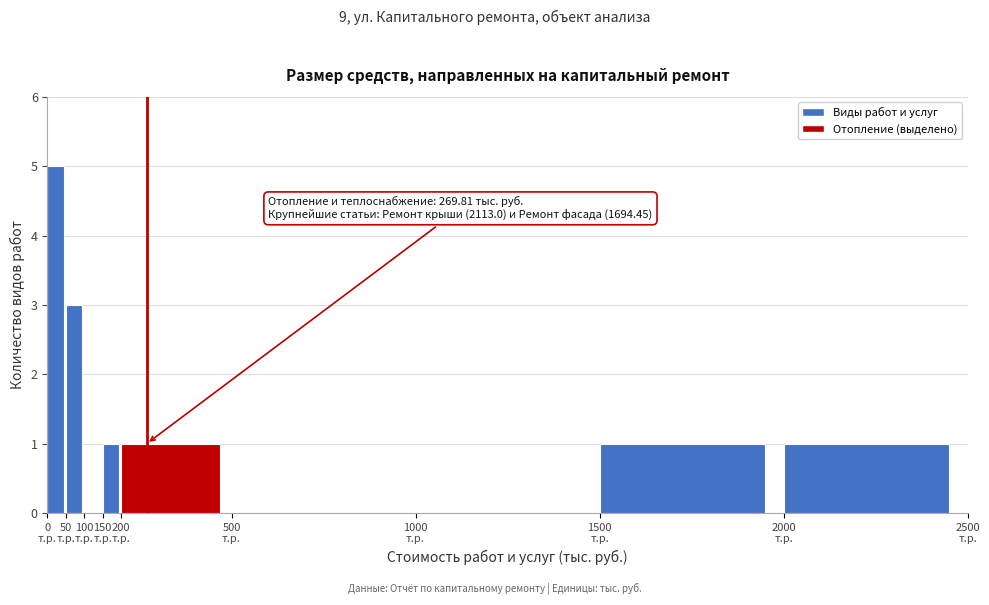

Over which range of the x-axis is the bar tallest?

0 to 50